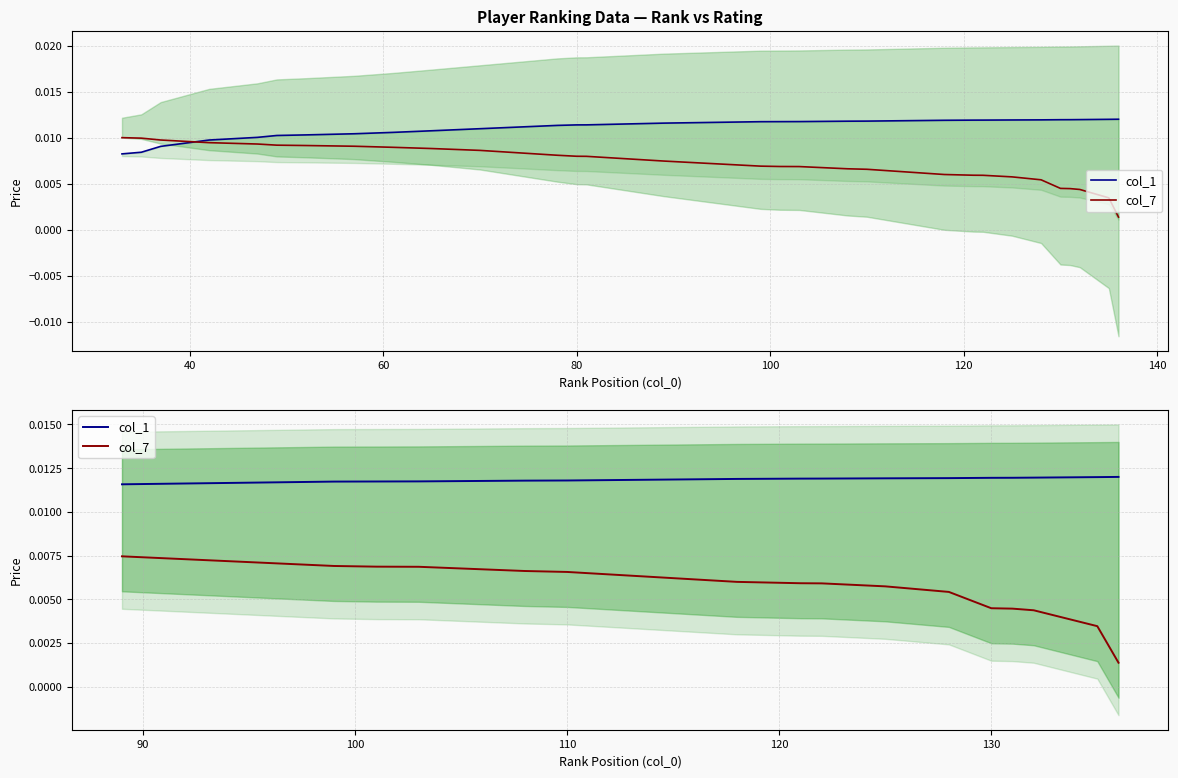

True or false: col_1 and col_7 cross at least once.

False